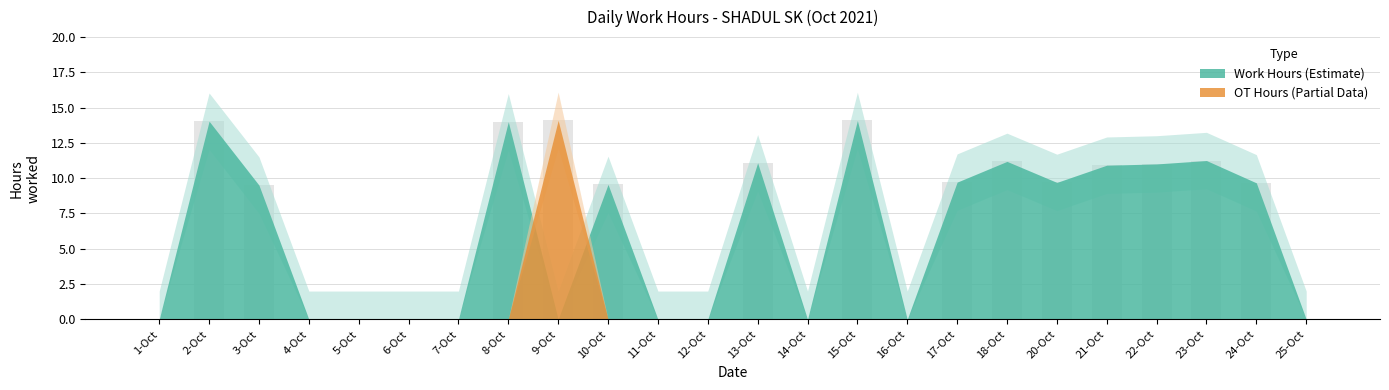

Is it true that the value at 21-Oct is 7.0?

False